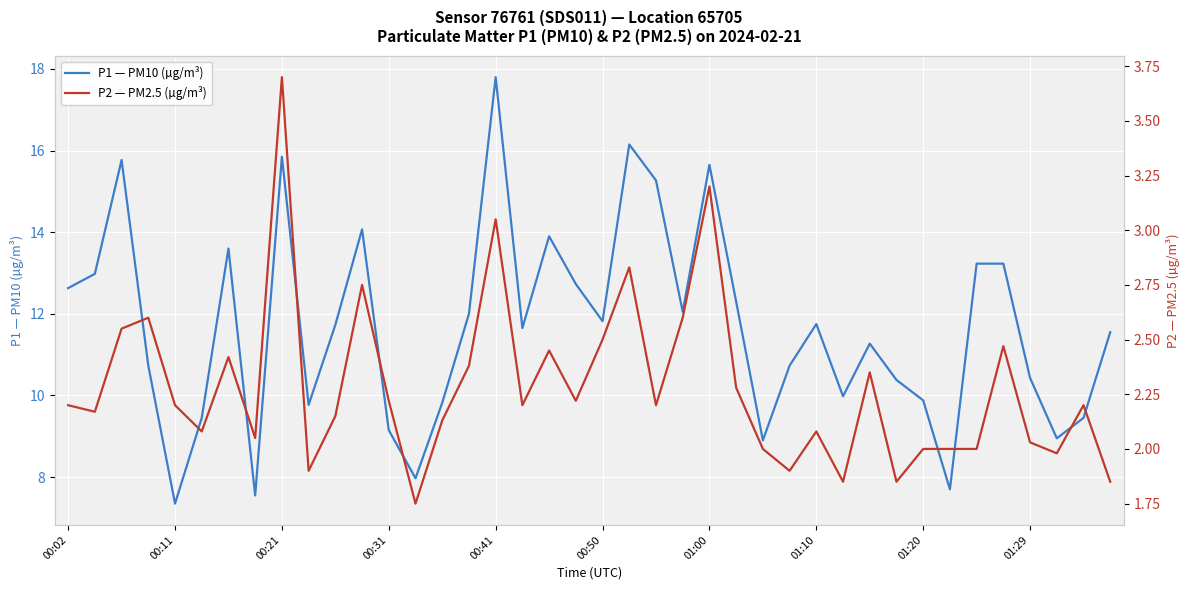

True or false: P2 — PM2.5 (µg/m³) and P1 — PM10 (µg/m³) intersect in this chart.

False